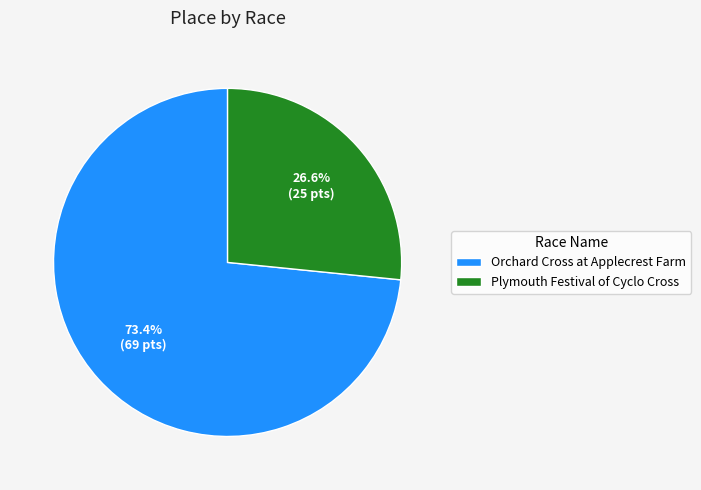

True or false: Plymouth Festival of Cyclo Cross accounts for 27% of the total.

True